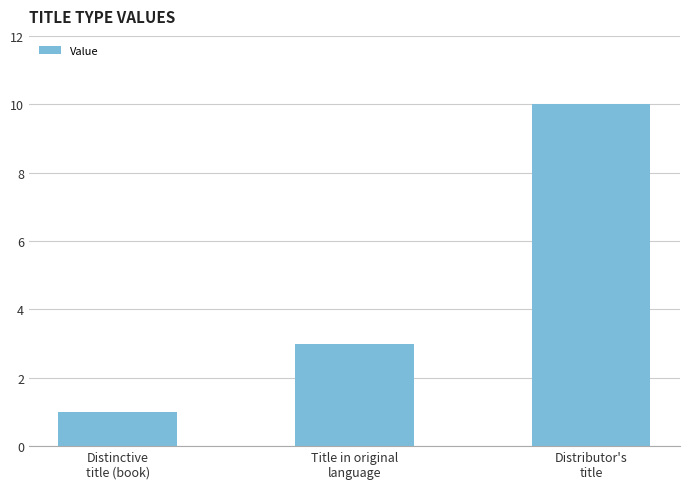

Is it true that the value at Distinctive
title (book) is 1?

True